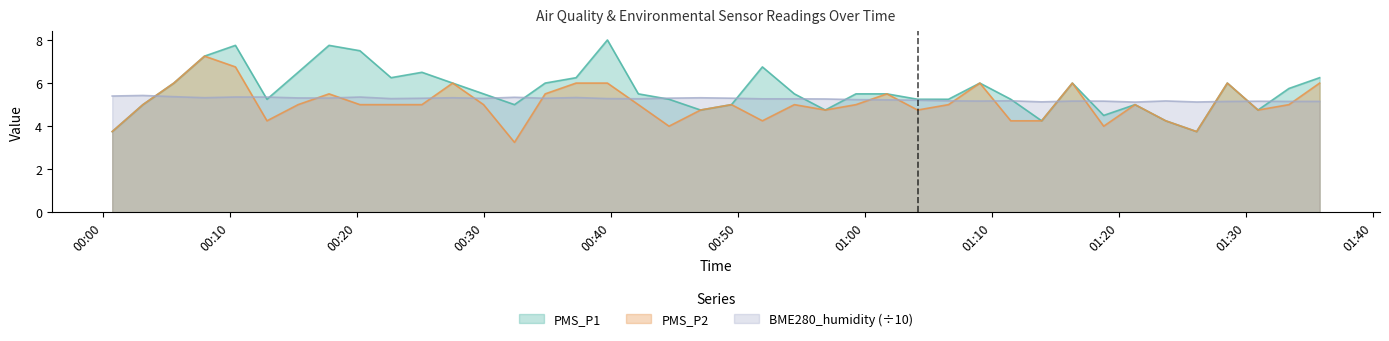

Reading right to left, transcribe all the data shown in this chart.

PMS_P1: 2023/04/11 01:35:48=6.2	2023/04/11 01:33:23=5.8	2023/04/11 01:30:57=4.8	2023/04/11 01:28:32=6.0	2023/04/11 01:26:07=3.8	2023/04/11 01:23:41=4.2	2023/04/11 01:21:16=5.0	2023/04/11 01:18:48=4.5	2023/04/11 01:16:20=6.0	2023/04/11 01:13:55=4.2	2023/04/11 01:11:29=5.2	2023/04/11 01:09:03=6.0	2023/04/11 01:06:35=5.2	2023/04/11 01:04:09=5.2	2023/04/11 01:01:44=5.5	2023/04/11 00:59:18=5.5	2023/04/11 00:56:53=4.8	2023/04/11 00:54:27=5.5	2023/04/11 00:51:56=6.8	2023/04/11 00:49:30=5.0	2023/04/11 00:47:04=4.8	2023/04/11 00:44:35=5.2	2023/04/11 00:42:10=5.5	2023/04/11 00:39:44=8.0	2023/04/11 00:37:16=6.2	2023/04/11 00:34:50=6.0	2023/04/11 00:32:25=5.0	2023/04/11 00:29:59=5.5	2023/04/11 00:27:33=6.0	2023/04/11 00:25:08=6.5	2023/04/11 00:22:42=6.2	2023/04/11 00:20:15=7.5	2023/04/11 00:17:49=7.8	2023/04/11 00:15:23=6.5	2023/04/11 00:12:56=5.2	2023/04/11 00:10:27=7.8	2023/04/11 00:08:01=7.2	2023/04/11 00:05:36=6.0	2023/04/11 00:03:10=5.0	2023/04/11 00:00:45=3.8
PMS_P2: 2023/04/11 01:35:48=6.0	2023/04/11 01:33:23=5.0	2023/04/11 01:30:57=4.8	2023/04/11 01:28:32=6.0	2023/04/11 01:26:07=3.8	2023/04/11 01:23:41=4.2	2023/04/11 01:21:16=5.0	2023/04/11 01:18:48=4.0	2023/04/11 01:16:20=6.0	2023/04/11 01:13:55=4.2	2023/04/11 01:11:29=4.2	2023/04/11 01:09:03=6.0	2023/04/11 01:06:35=5.0	2023/04/11 01:04:09=4.8	2023/04/11 01:01:44=5.5	2023/04/11 00:59:18=5.0	2023/04/11 00:56:53=4.8	2023/04/11 00:54:27=5.0	2023/04/11 00:51:56=4.2	2023/04/11 00:49:30=5.0	2023/04/11 00:47:04=4.8	2023/04/11 00:44:35=4.0	2023/04/11 00:42:10=5.0	2023/04/11 00:39:44=6.0	2023/04/11 00:37:16=6.0	2023/04/11 00:34:50=5.5	2023/04/11 00:32:25=3.2	2023/04/11 00:29:59=5.0	2023/04/11 00:27:33=6.0	2023/04/11 00:25:08=5.0	2023/04/11 00:22:42=5.0	2023/04/11 00:20:15=5.0	2023/04/11 00:17:49=5.5	2023/04/11 00:15:23=5.0	2023/04/11 00:12:56=4.2	2023/04/11 00:10:27=6.8	2023/04/11 00:08:01=7.2	2023/04/11 00:05:36=6.0	2023/04/11 00:03:10=5.0	2023/04/11 00:00:45=3.8
BME280_humidity: 2023/04/11 01:35:48=5.2	2023/04/11 01:33:23=5.1	2023/04/11 01:30:57=5.2	2023/04/11 01:28:32=5.1	2023/04/11 01:26:07=5.1	2023/04/11 01:23:41=5.2	2023/04/11 01:21:16=5.1	2023/04/11 01:18:48=5.2	2023/04/11 01:16:20=5.2	2023/04/11 01:13:55=5.1	2023/04/11 01:11:29=5.2	2023/04/11 01:09:03=5.2	2023/04/11 01:06:35=5.2	2023/04/11 01:04:09=5.2	2023/04/11 01:01:44=5.2	2023/04/11 00:59:18=5.2	2023/04/11 00:56:53=5.3	2023/04/11 00:54:27=5.3	2023/04/11 00:51:56=5.3	2023/04/11 00:49:30=5.3	2023/04/11 00:47:04=5.3	2023/04/11 00:44:35=5.3	2023/04/11 00:42:10=5.3	2023/04/11 00:39:44=5.3	2023/04/11 00:37:16=5.3	2023/04/11 00:34:50=5.3	2023/04/11 00:32:25=5.3	2023/04/11 00:29:59=5.3	2023/04/11 00:27:33=5.3	2023/04/11 00:25:08=5.3	2023/04/11 00:22:42=5.3	2023/04/11 00:20:15=5.4	2023/04/11 00:17:49=5.3	2023/04/11 00:15:23=5.3	2023/04/11 00:12:56=5.4	2023/04/11 00:10:27=5.4	2023/04/11 00:08:01=5.3	2023/04/11 00:05:36=5.4	2023/04/11 00:03:10=5.4	2023/04/11 00:00:45=5.4